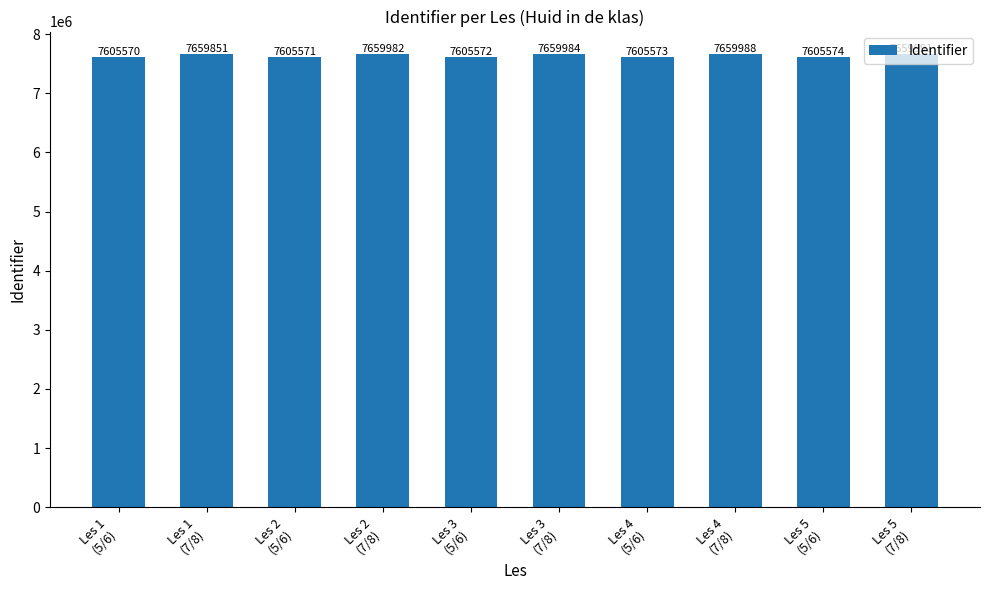

At which label is the value closest to 7632780?

Les 1
(7/8)